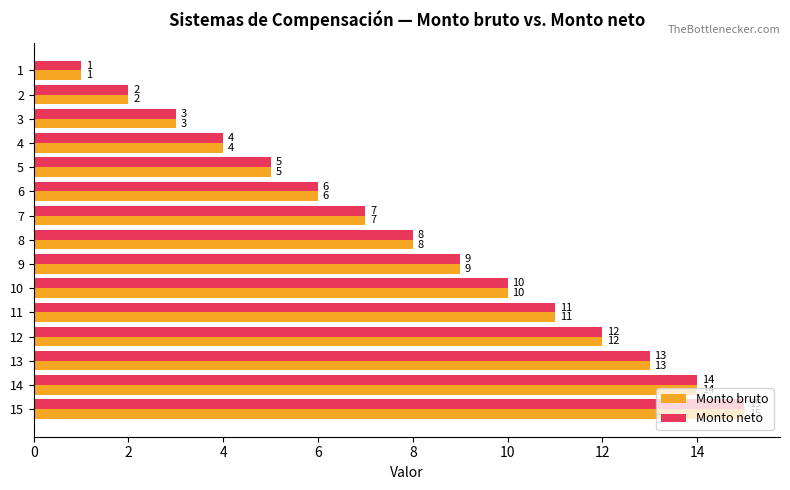

At which category is the sum across all series the highest?

15